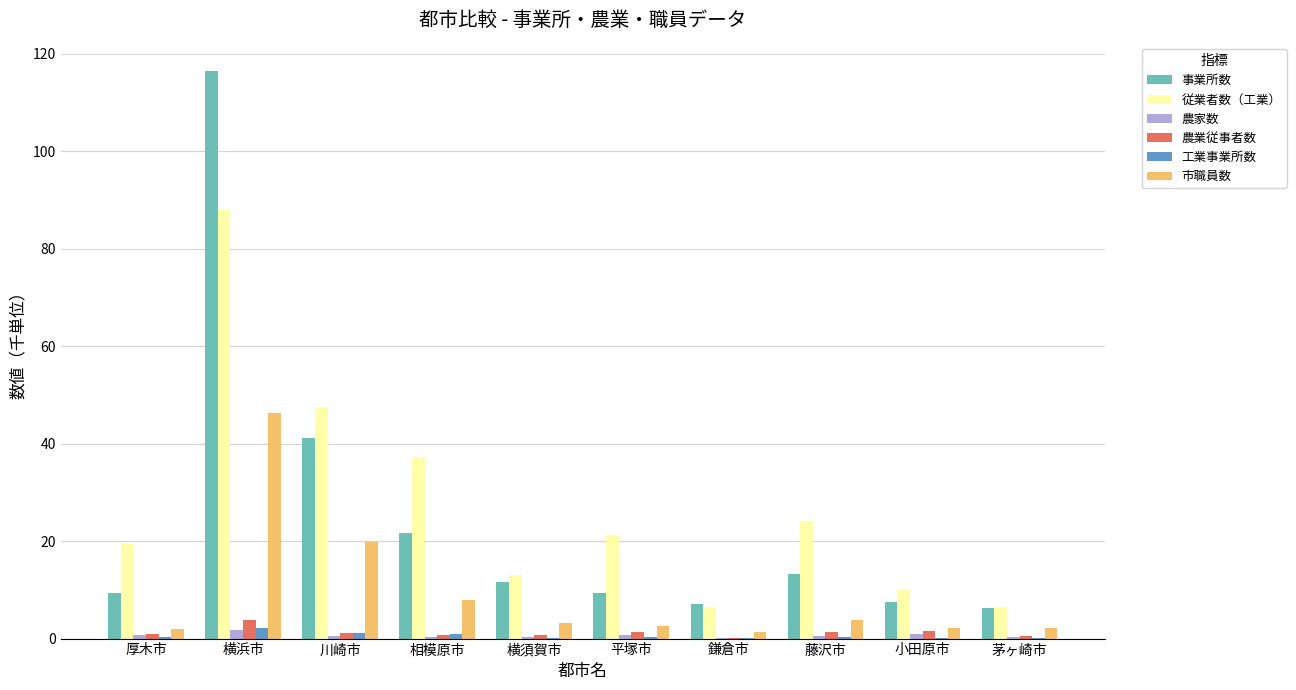

Between 川崎市 and 横須賀市, which series saw the biggest shift?

従業者数（工業）